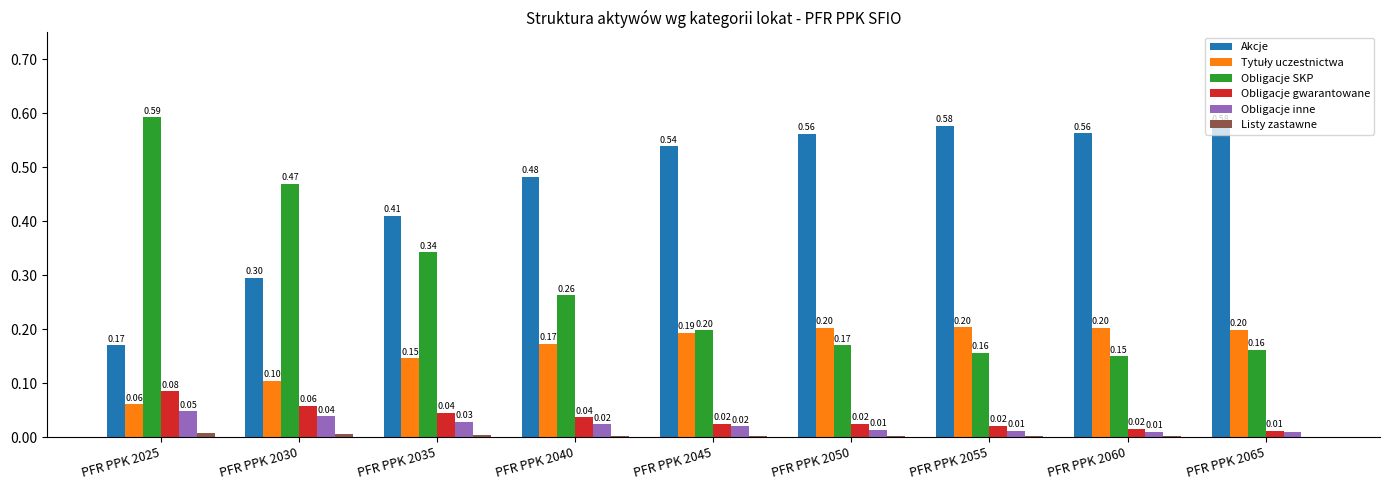

What is the total value across all series at PFR PPK 2035?

1.0